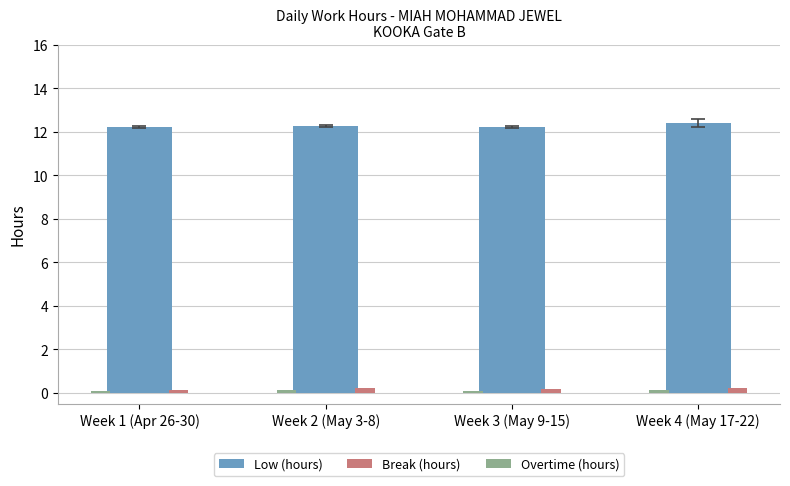

At how many categories does at least one series exceed 2?

4